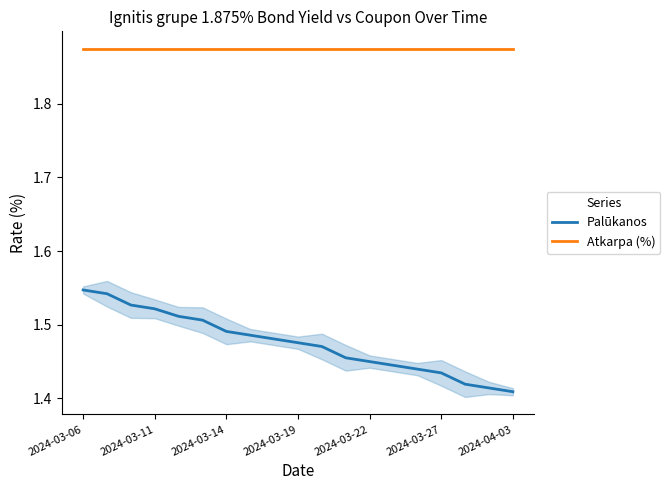

What is the maximum value for Atkarpa (%)?

1.9